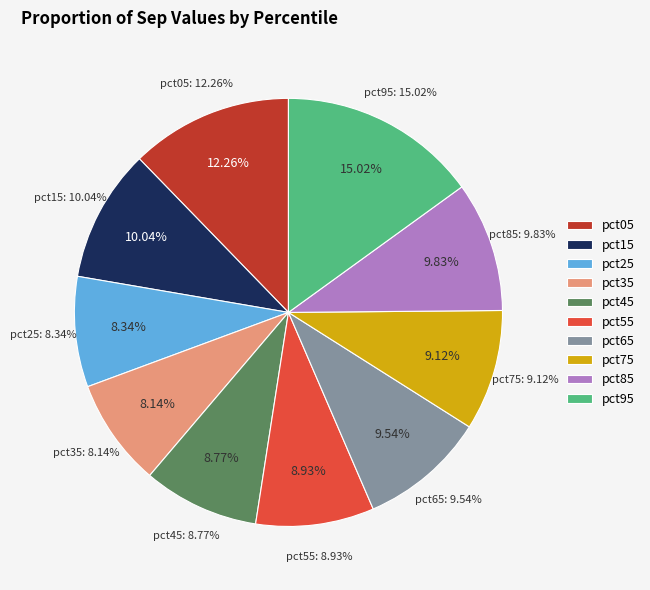

Does pct35 represent more than half of the total?

No